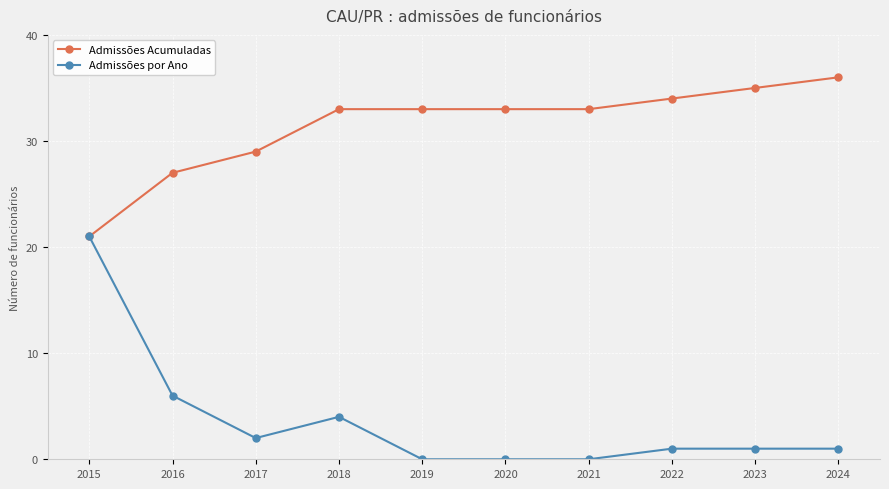

How many data points does each series have?

10